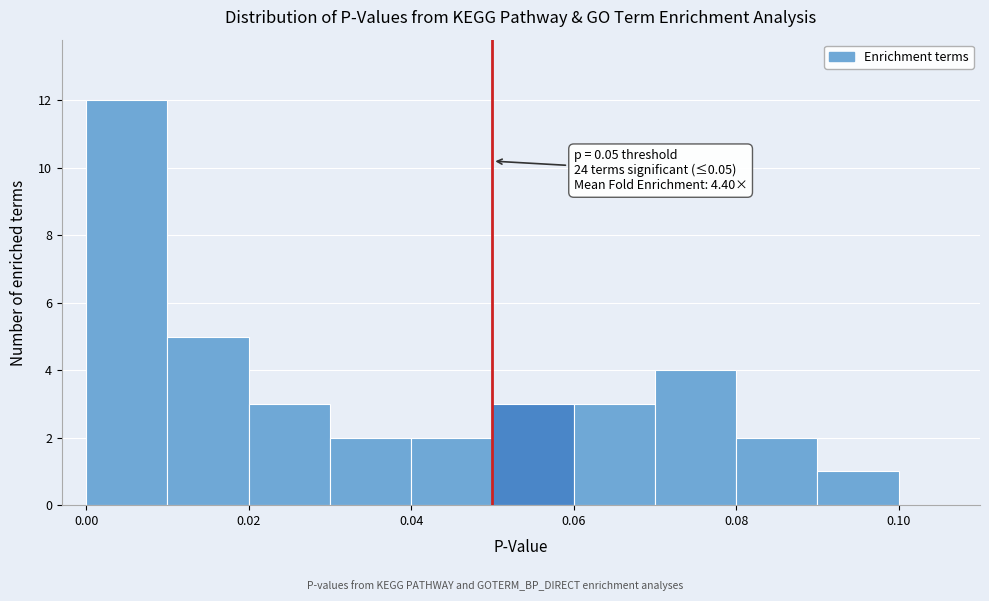

Which range on the x-axis has the tallest bar?

0.00 to 0.01